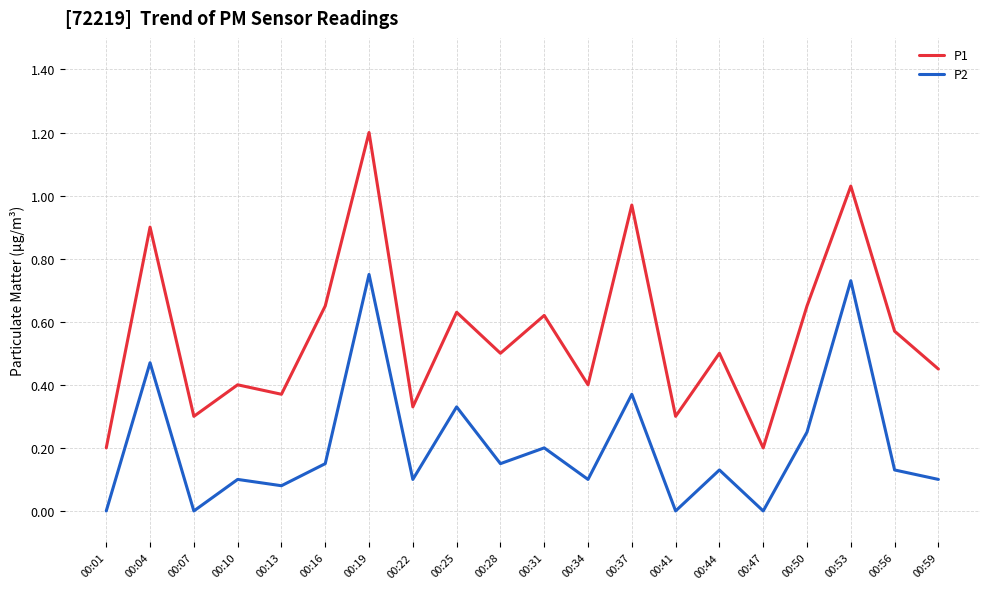

Which category has the highest value across all series?

00:19